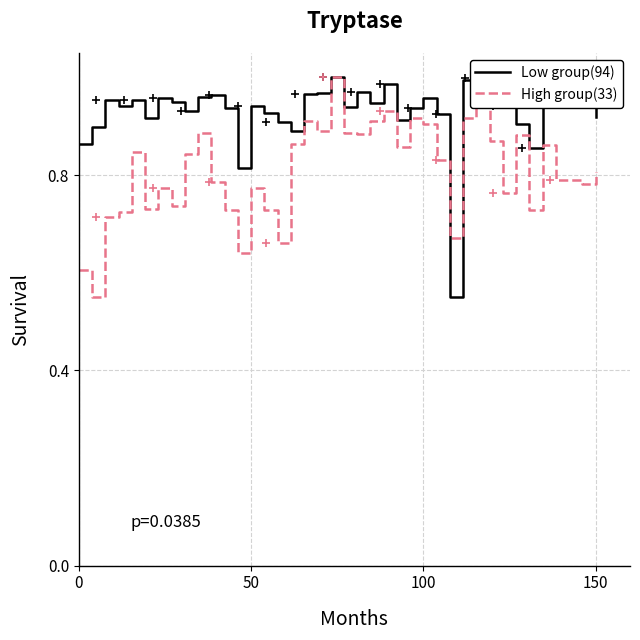

True or false: High group(33) and Low group(94) intersect in this chart.

True